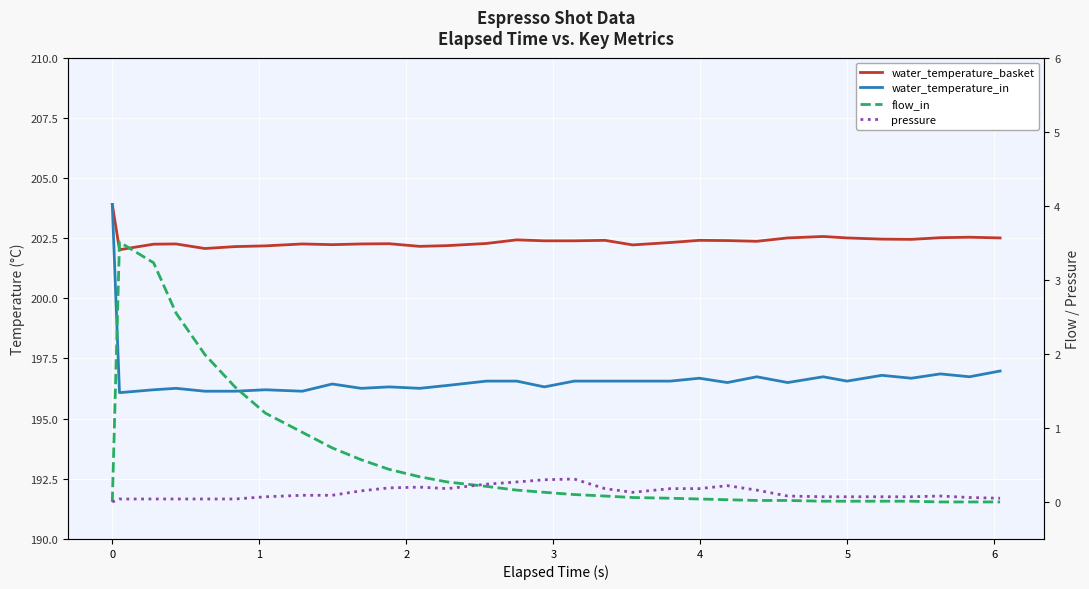

Is it true that flow_in equals 1.0 at 7?

False